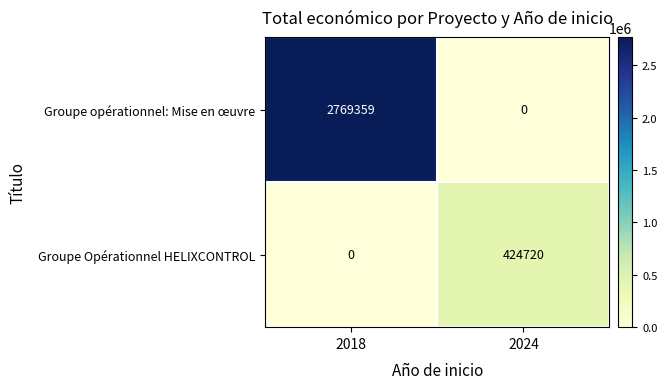

Where is Groupe opérationnel: Mise en œuvre nearest to the value 1384679?

2024